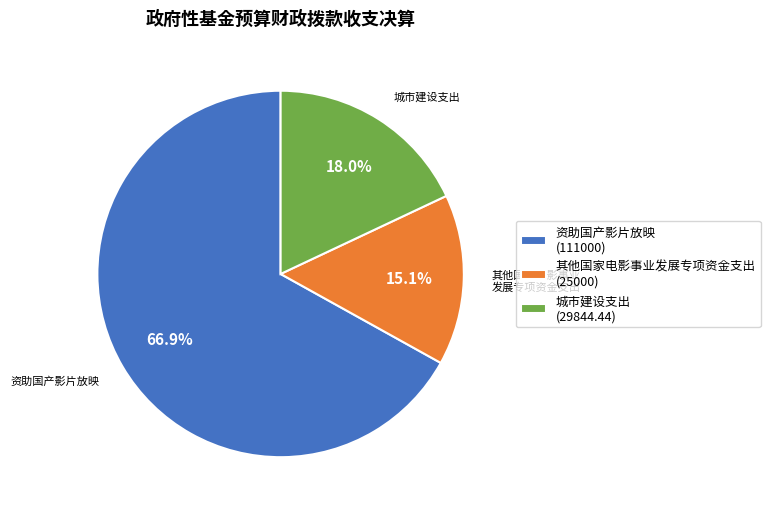

Combined, what portion of the pie is 资助国产影片放映 and 其他国家电影事业发展专项资金支出?

82.0%